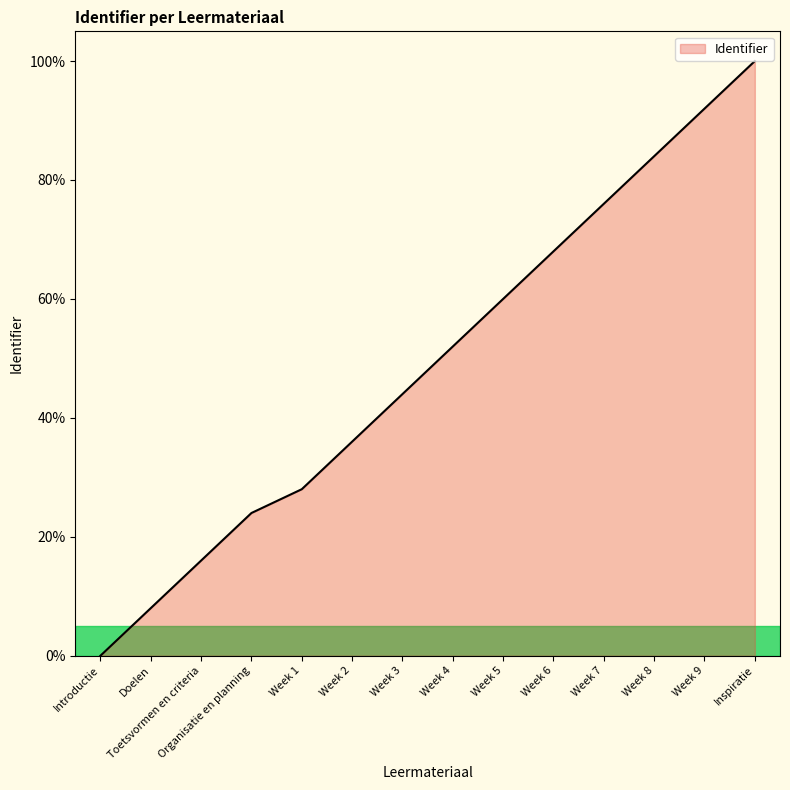

List the labels in order of value, largest first.

Inspiratie, Week 9, Week 8, Week 7, Week 6, Week 5, Week 4, Week 3, Week 2, Week 1, Organisatie en planning, Toetsvormen en criteria, Doelen, Introductie